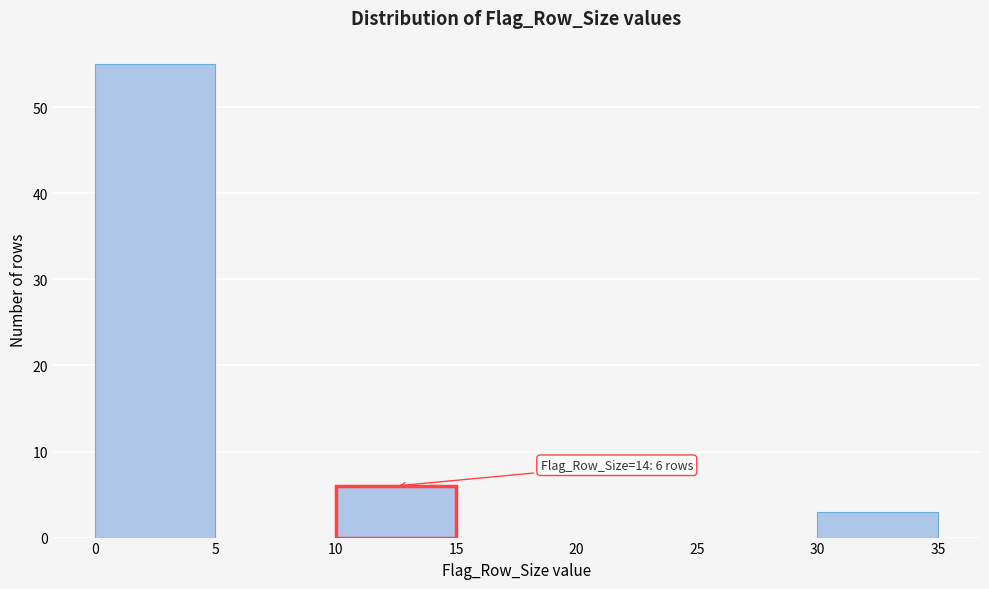

Over which range of the x-axis is the bar tallest?

0 to 5